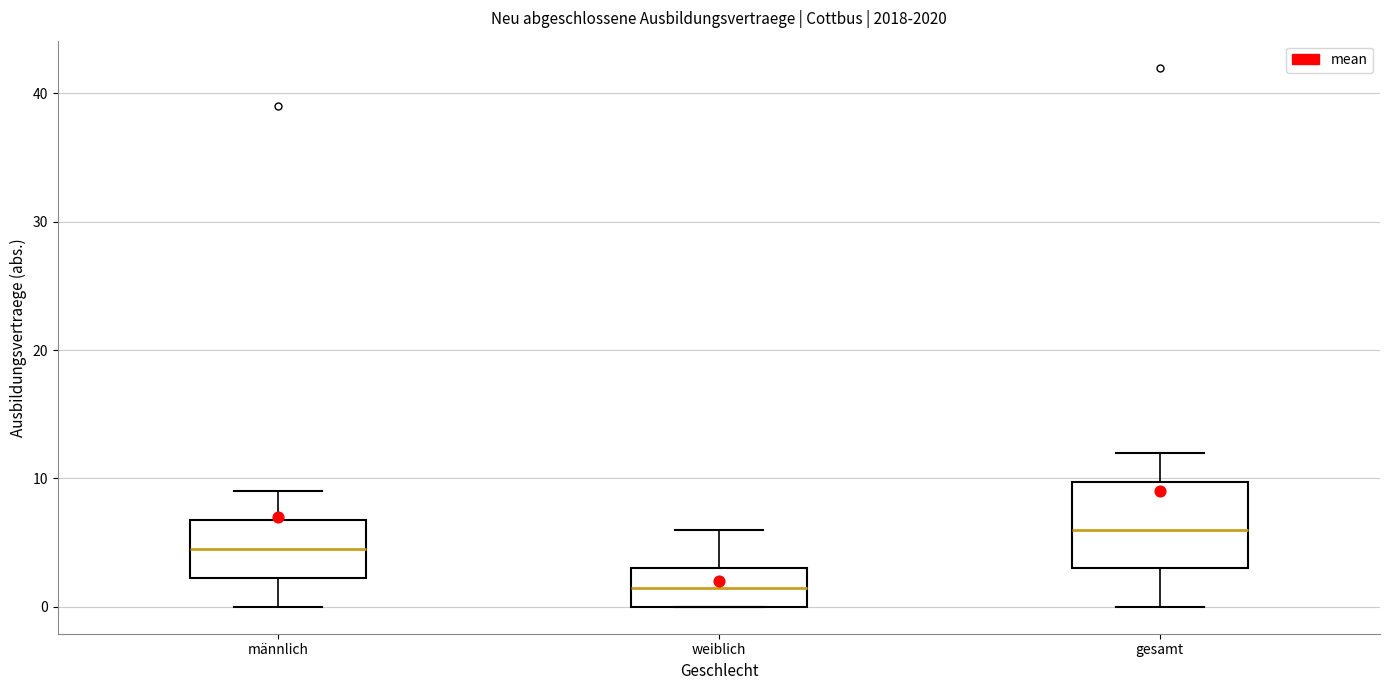

Reading left to right, transcribe this box plot: for each box, give where its median line is, the range the box spans, and where its two whiskers end, as read against the y-axis. The values are not printed on the chart, so give them approximately, as read against the axis.

männlich: median 5, box 2 to 7, whiskers 0 to 9
weiblich: median 2, box 0 to 3, whiskers 0 to 6
gesamt: median 6, box 3 to 10, whiskers 0 to 12